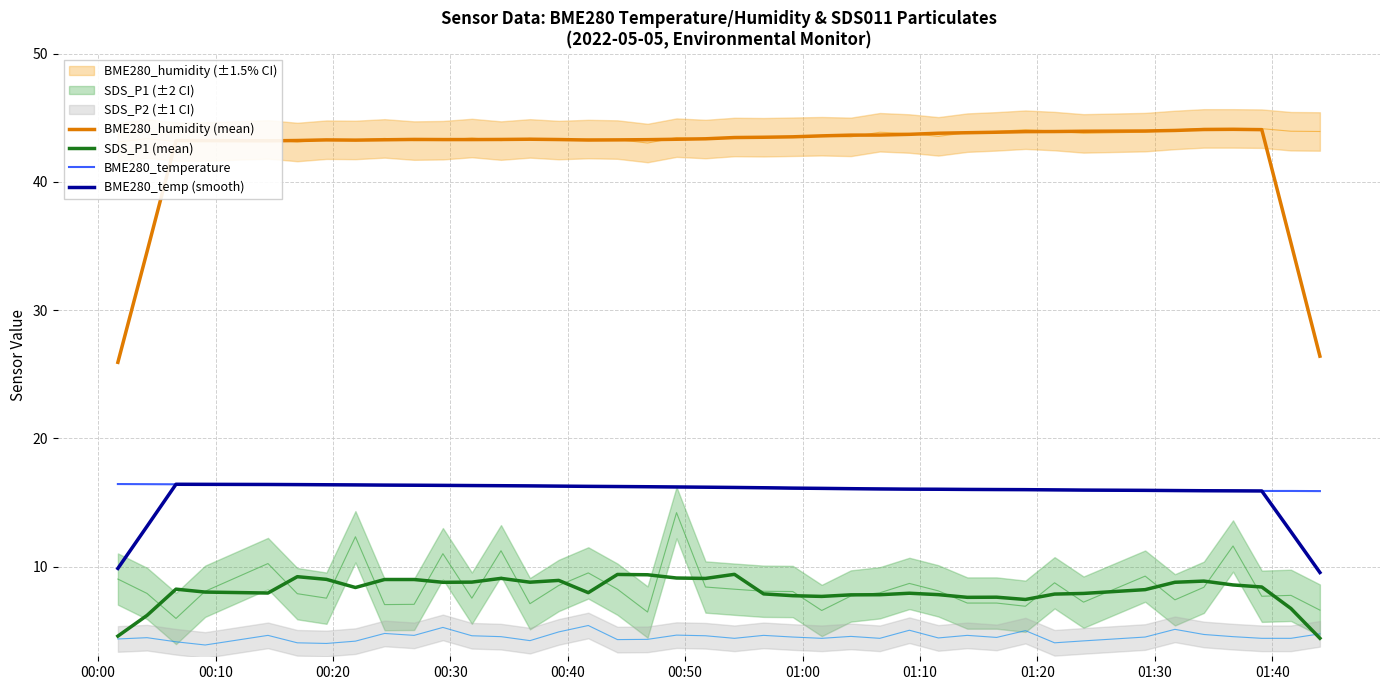

Which series has the widest spread of values?

BME280_humidity (mean)